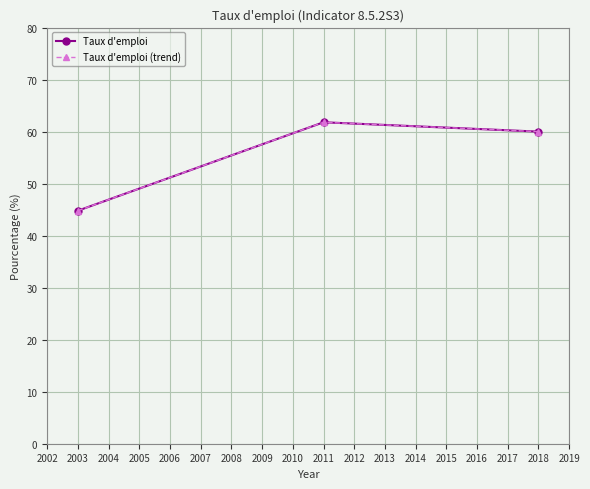

At 2003, list the series in order from largest to smallest.

Taux d'emploi, Taux d'emploi (trend)